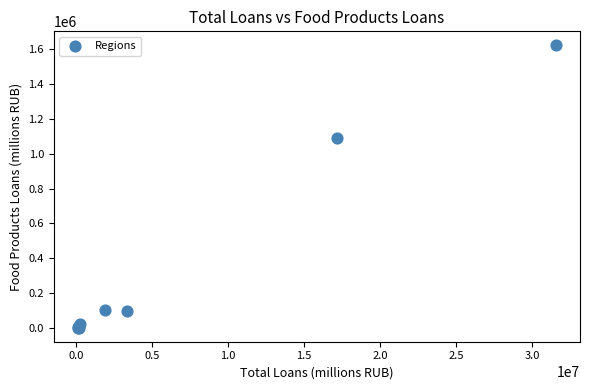

What Y value in the scatter plot is closest to 811887?

1093299